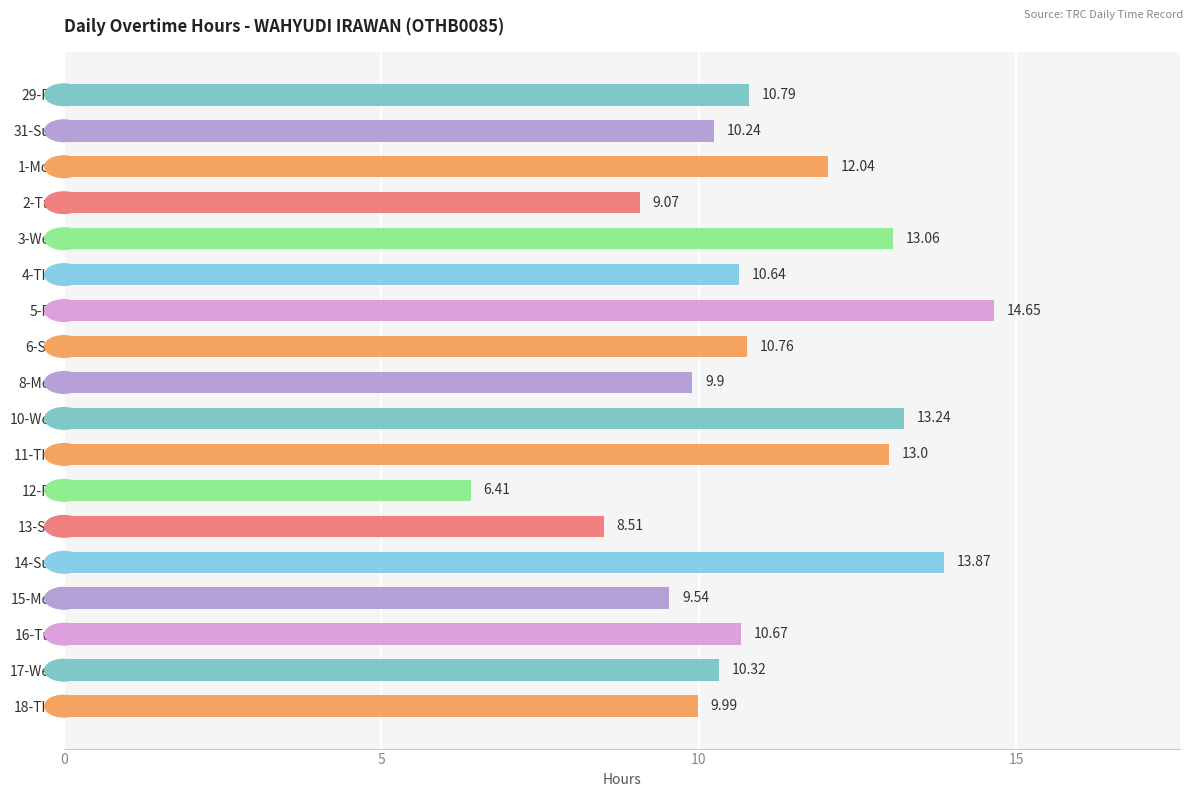

Between 14-Sun and 31-Sun, which is larger?

14-Sun